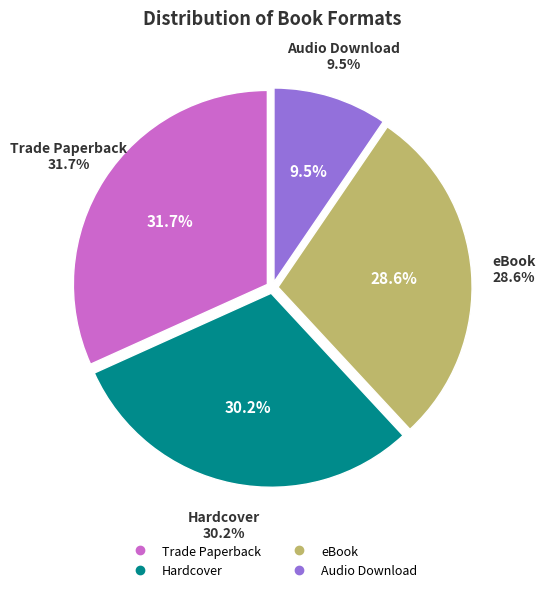

True or false: Hardcover accounts for 30% of the total.

True